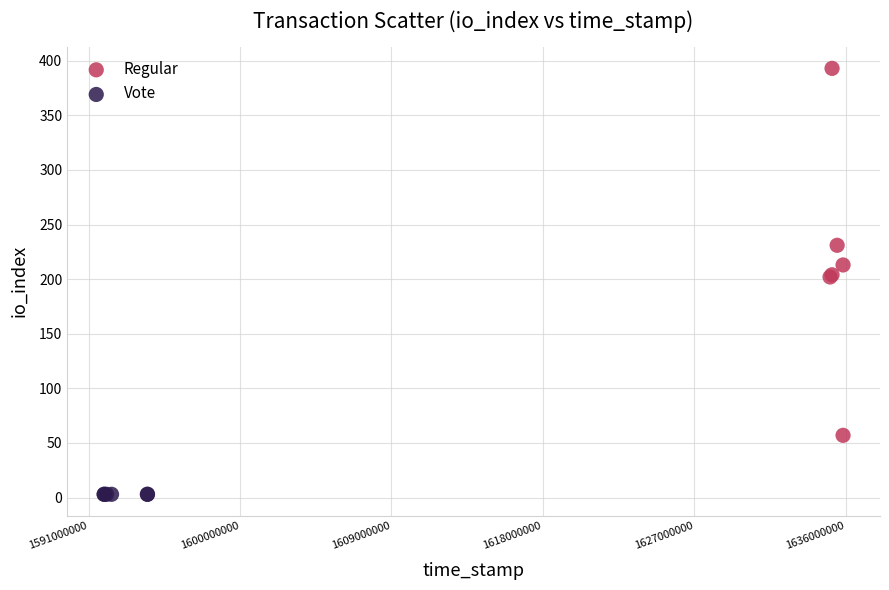

Which series contains the lowest Y value?

Vote